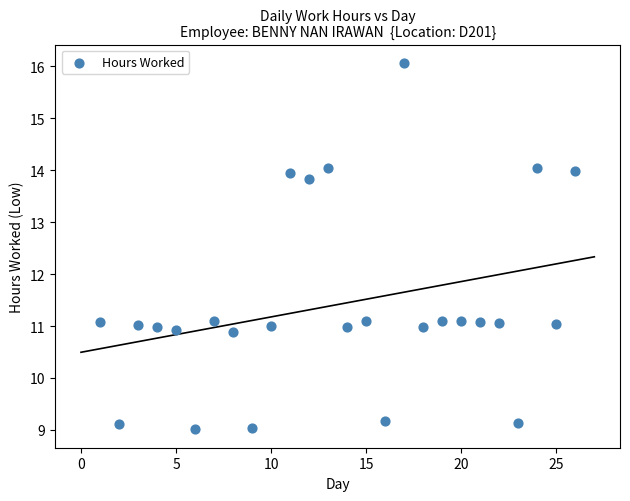

What is the range of Y values (max minus min)?

7.1